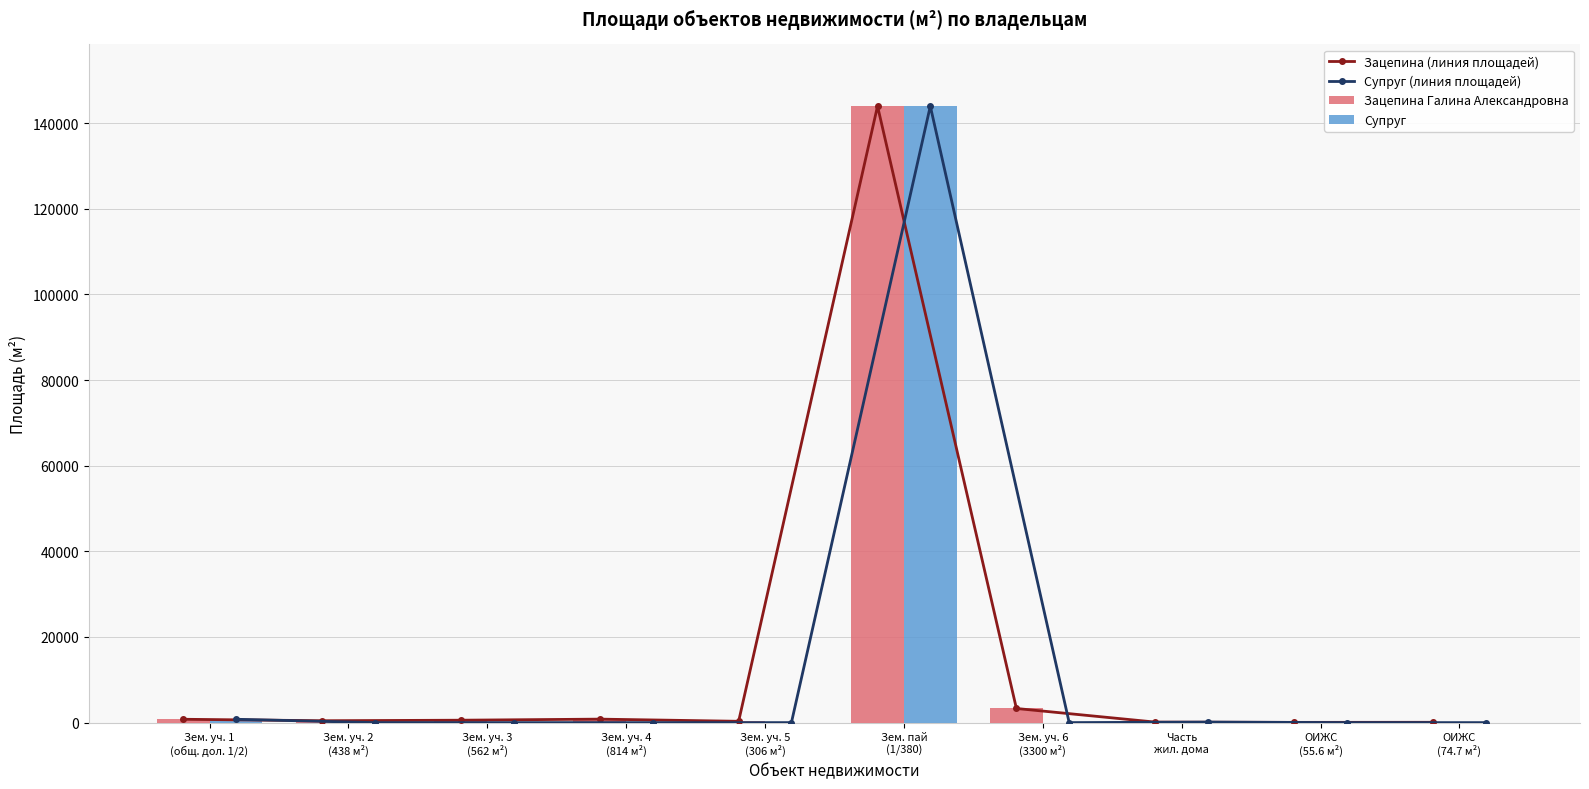

How many values in Супруг (линия площадей) are above zero?

3